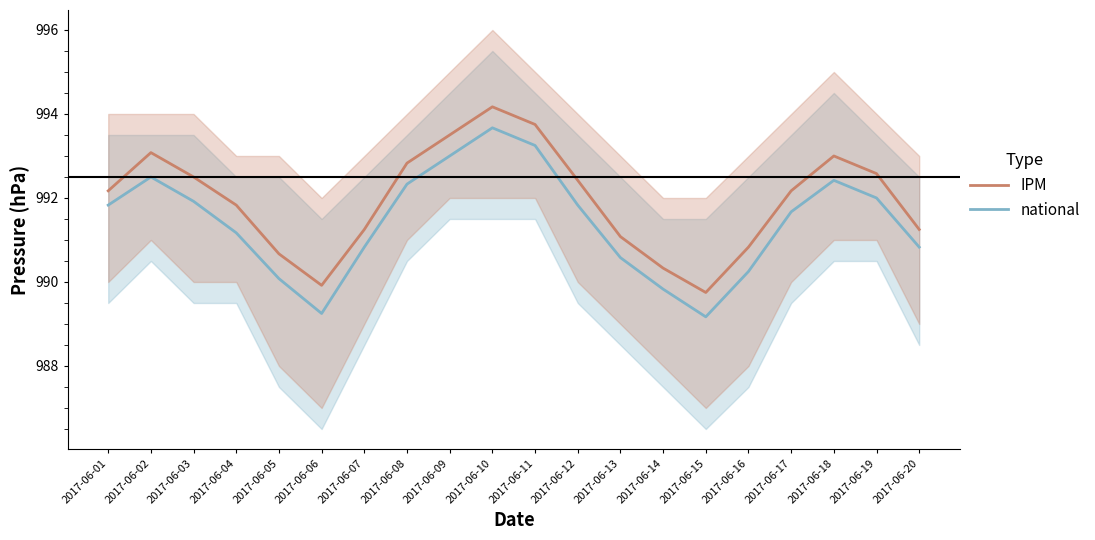

In national, how many points are lower than both neighbors (excluding endpoints)?

2